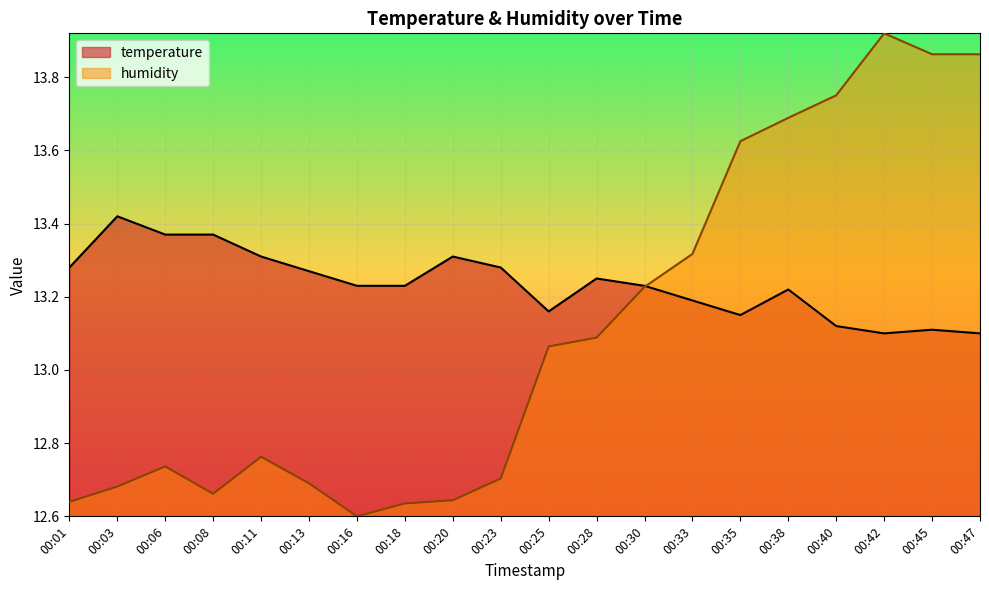

What are all the series names shown in the legend?

temperature, humidity